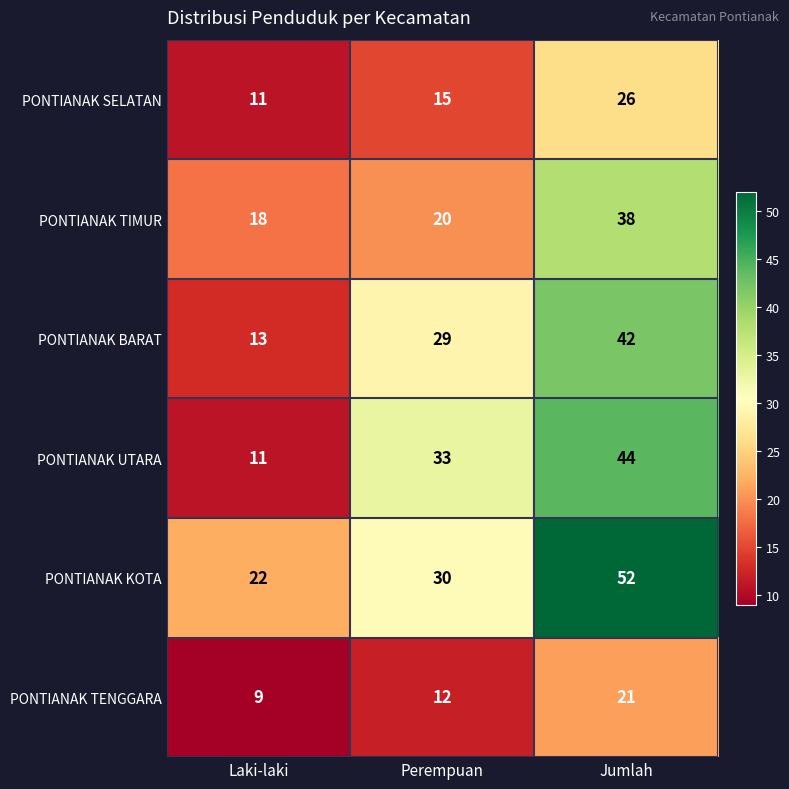

Read the PONTIANAK TIMUR value at Jumlah.

38